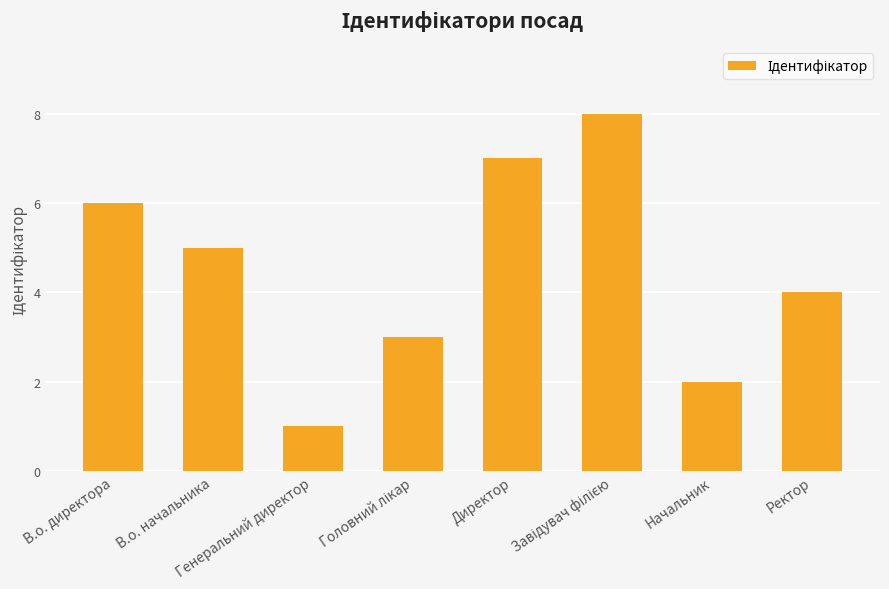

At which label is the value closest to 4?

Ректор